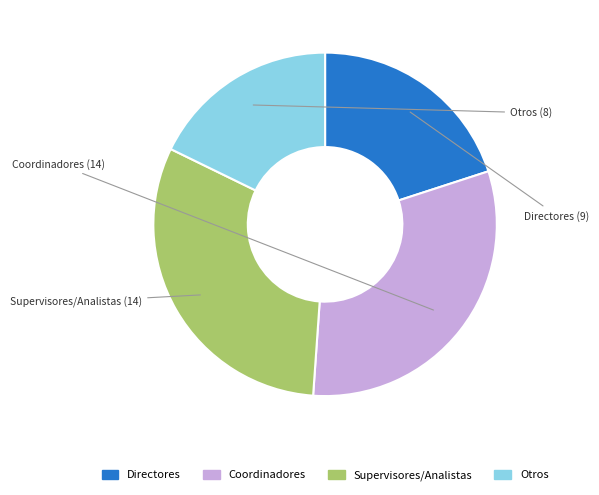

Does any single category account for the majority?

No